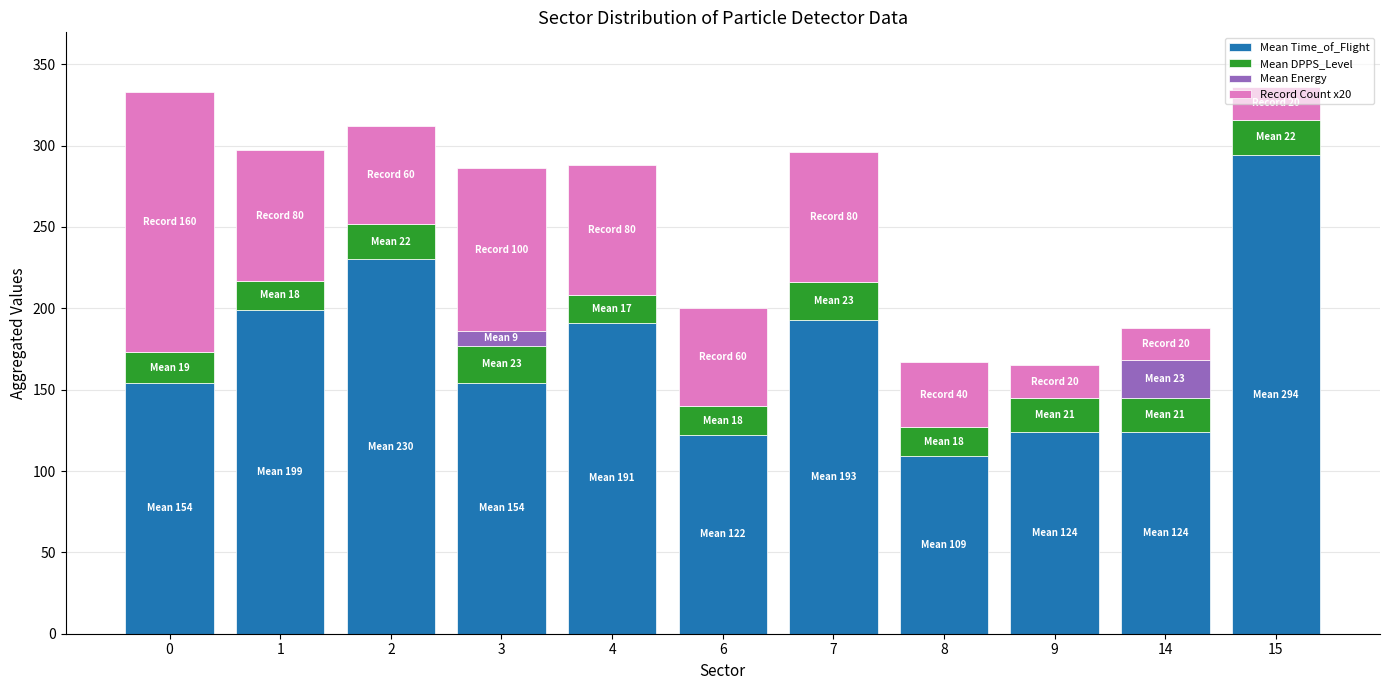

At how many categories does at least one series exceed 23?

11